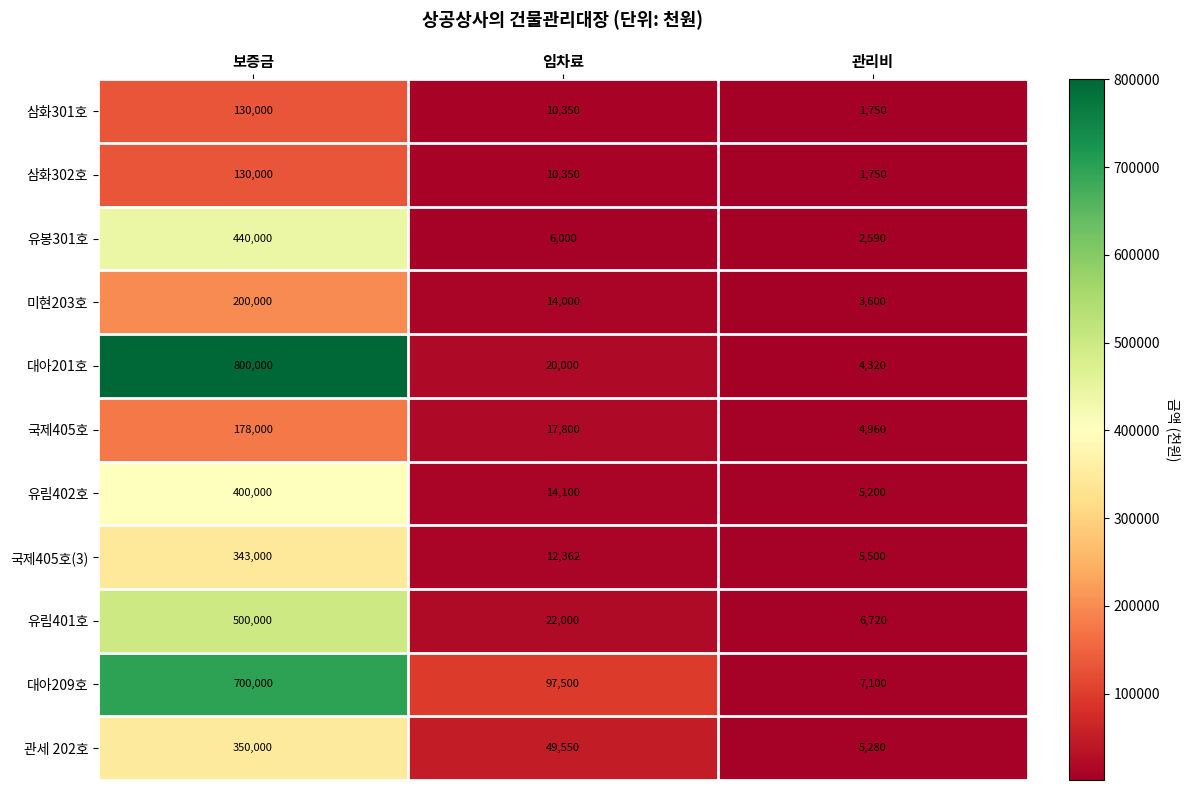

The 대아201호 series shows 9741 at 임차료. True or false?

False